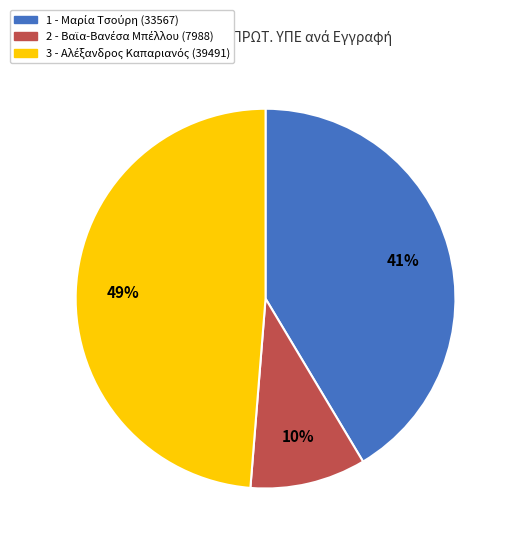

Does 2 represent more than half of the total?

No